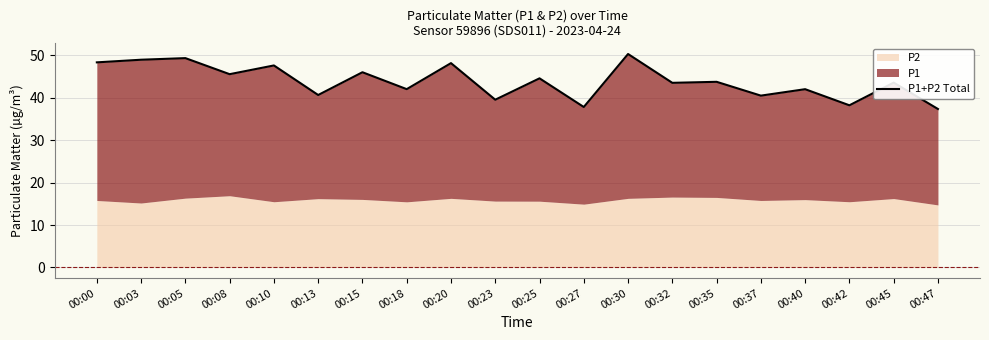

True or false: the data shows 46.0 at 00:15.

True